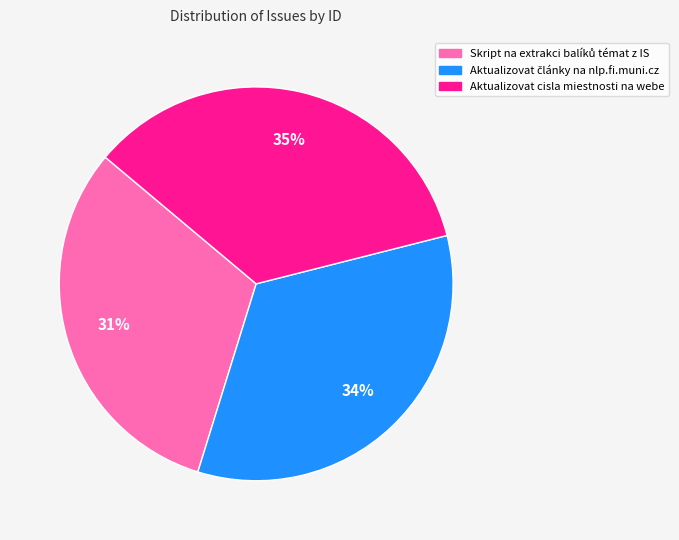

To the nearest percent, what is the difference between the largest and smallest slice percentages?

4%